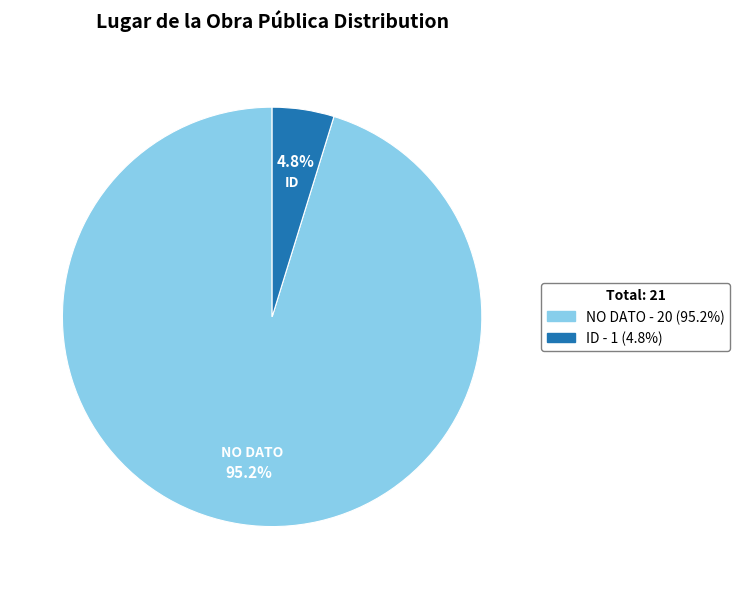

To the nearest percent, what percentage of the pie is ID?

5%